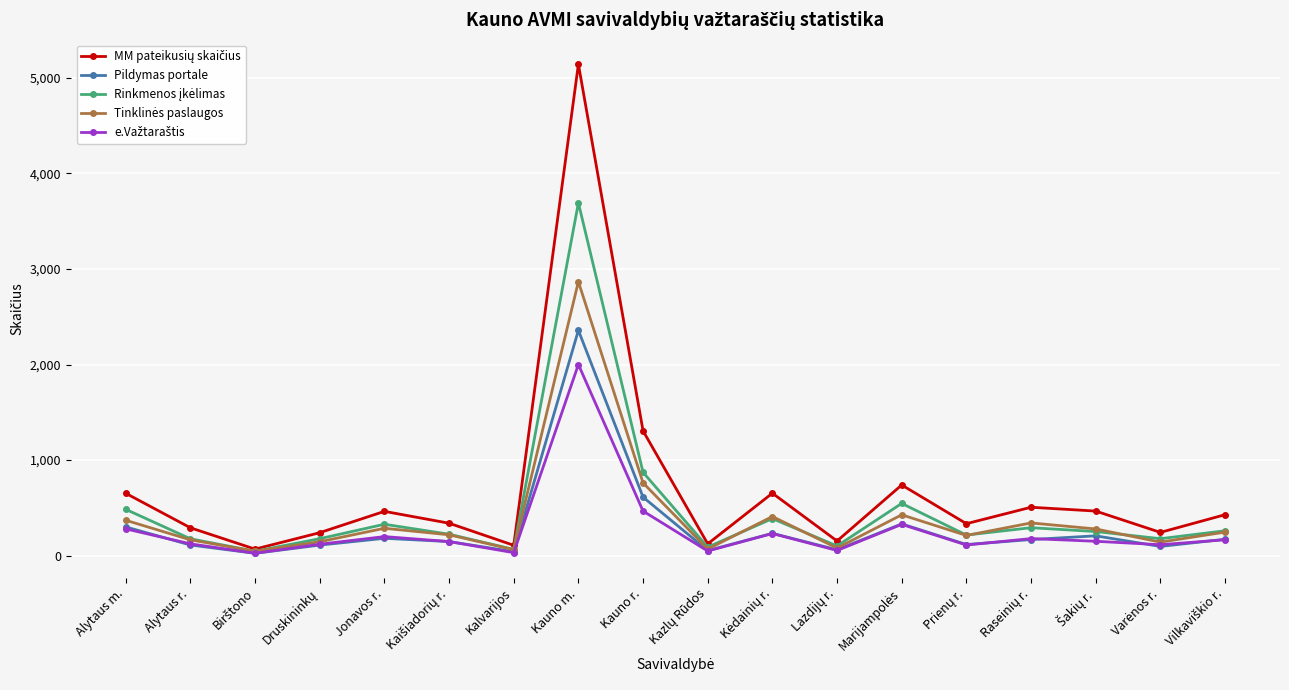

Where is Pildymas portale nearest to the value 1191?

Kauno r.